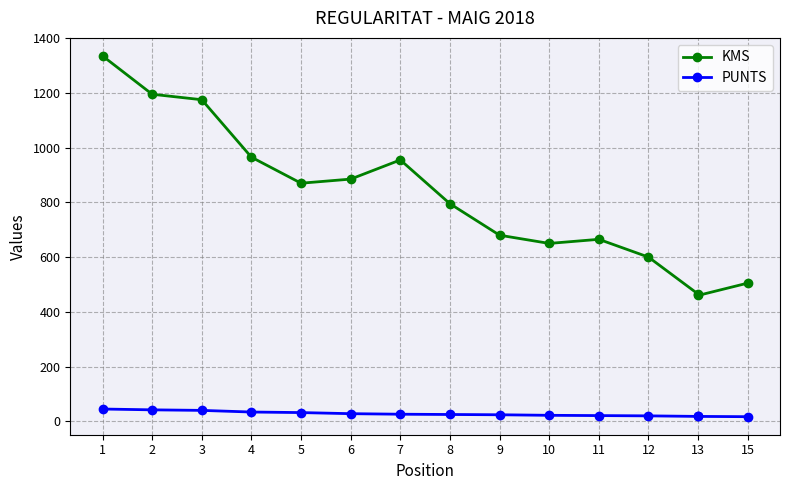

Which series changed the most between 6 and 10?

KMS